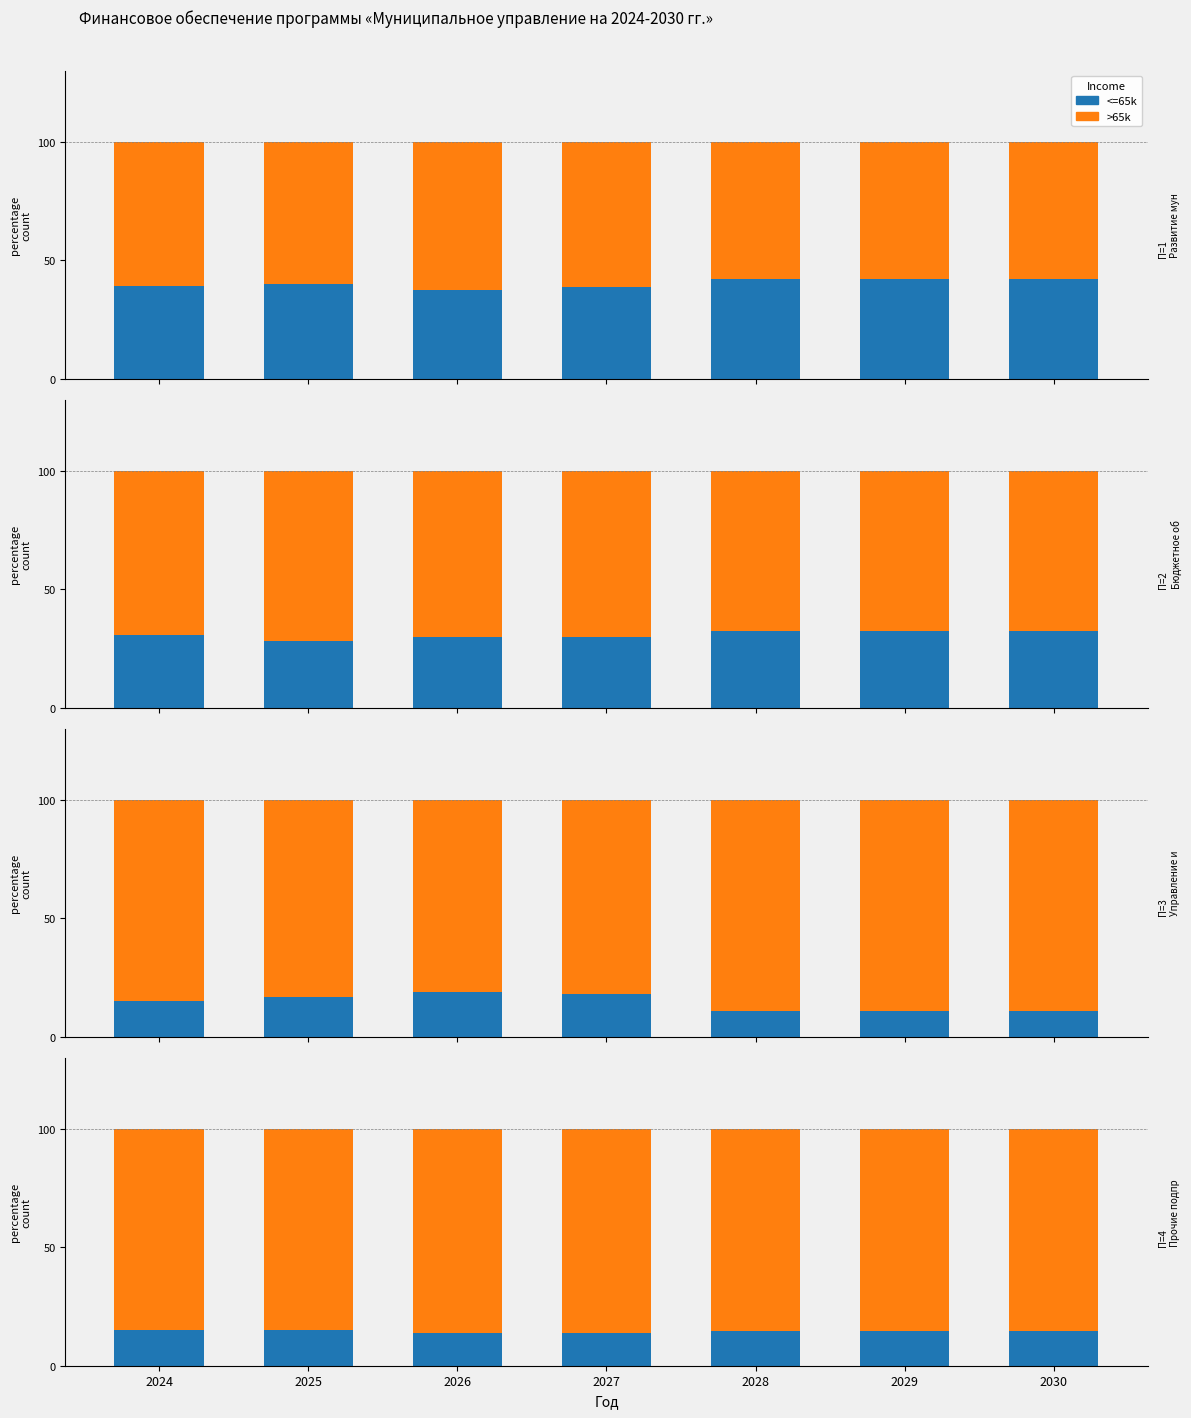

At how many categories does at least one series exceed 53?

7